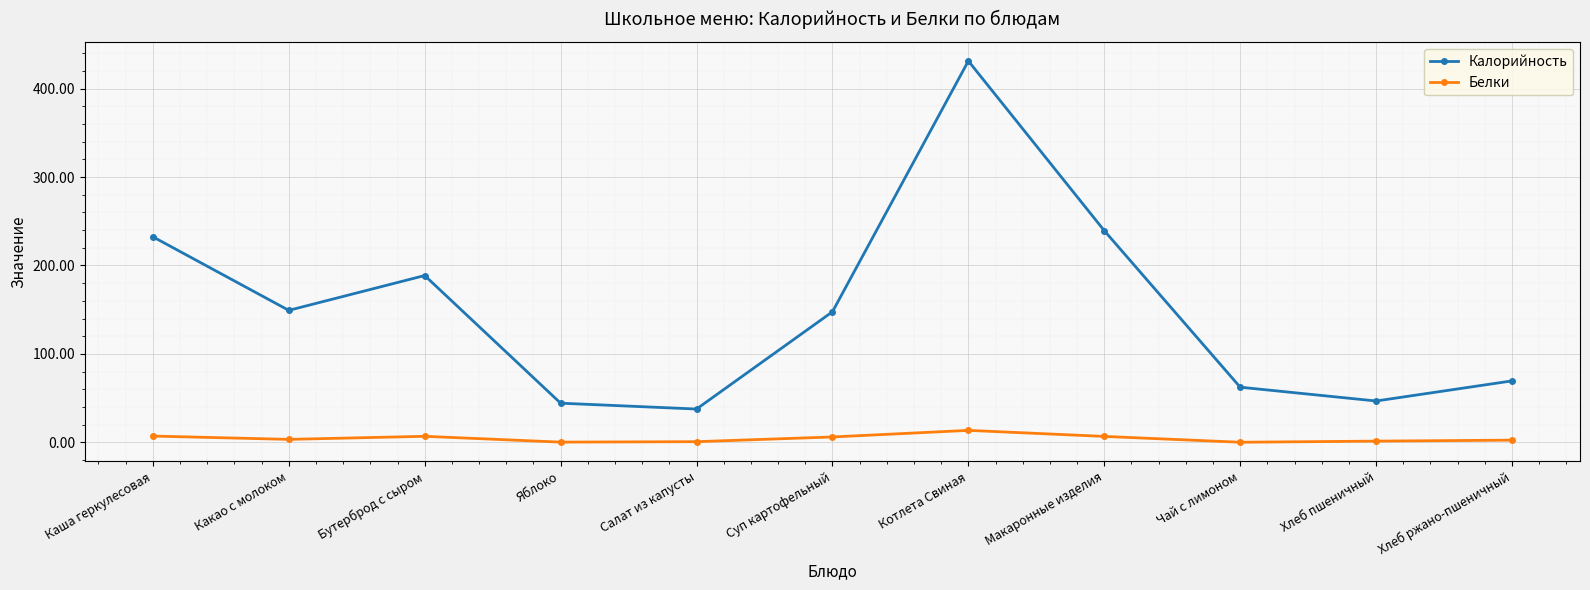

True or false: Калорийность has a value of 51.2 at Суп картофельный.

False